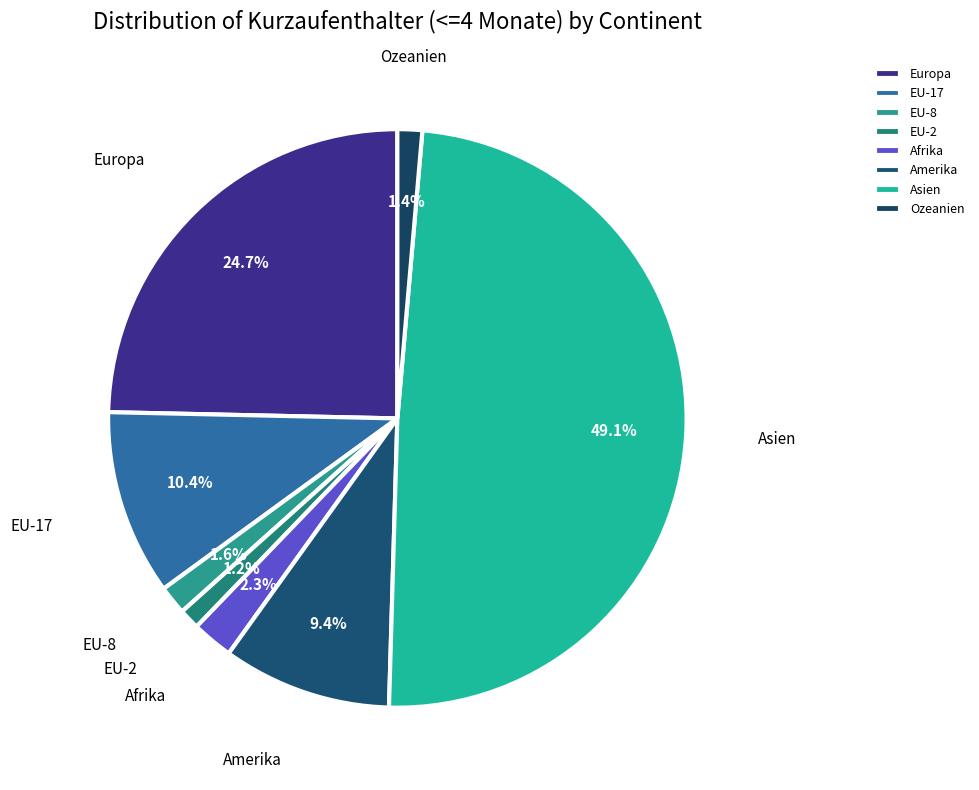

What portion of the pie excludes EU-2?

98.8%